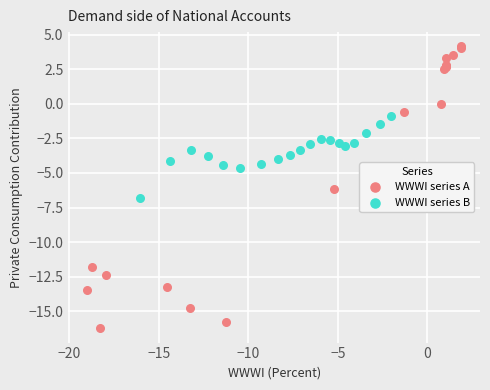

What are all the series names shown in the legend?

WWWI series A, WWWI series B